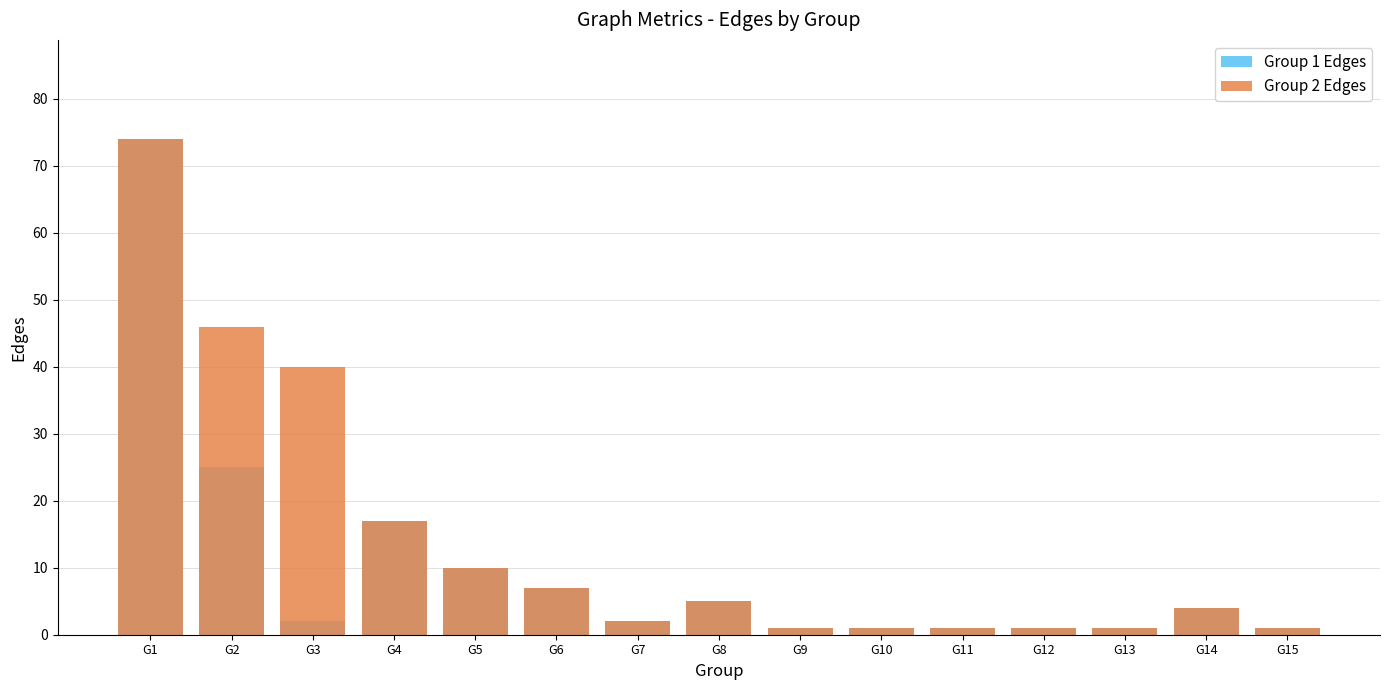

At which category is the sum across all series the highest?

G1